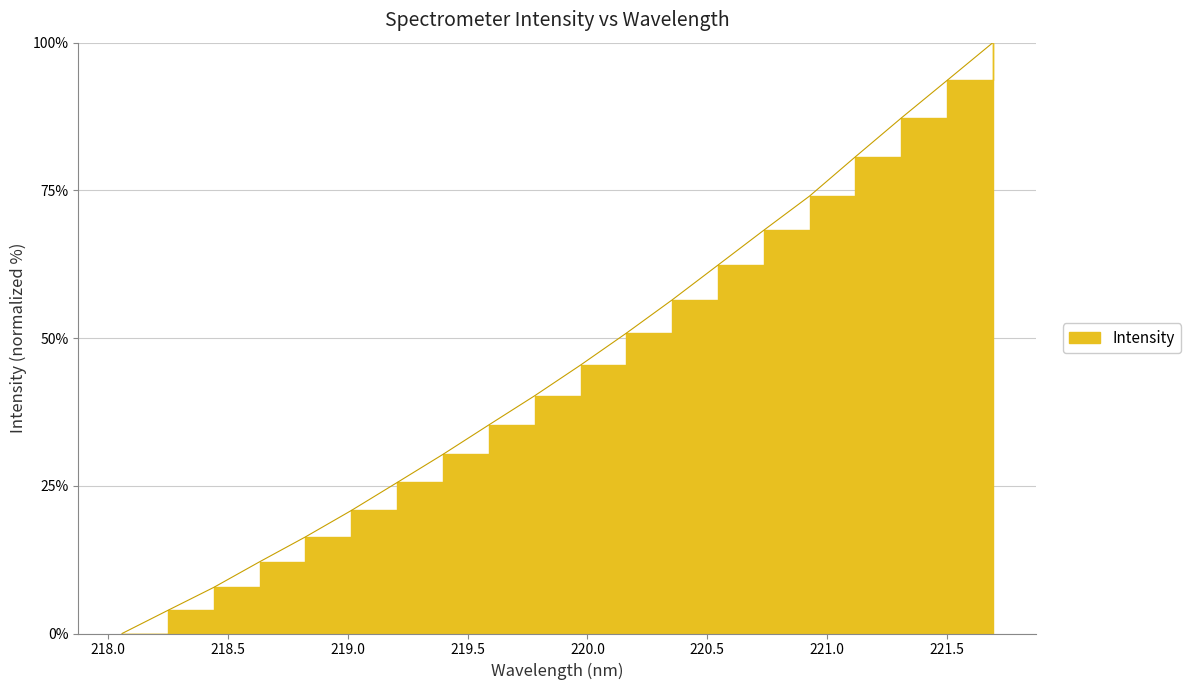

Reading left to right, extract all data points from this chart.

0.0	3.9	7.8	12.1	16.4	20.8	25.6	30.3	35.3	40.2	45.4	50.8	56.5	62.4	68.3	74.0	80.7	87.2	93.6	100.0